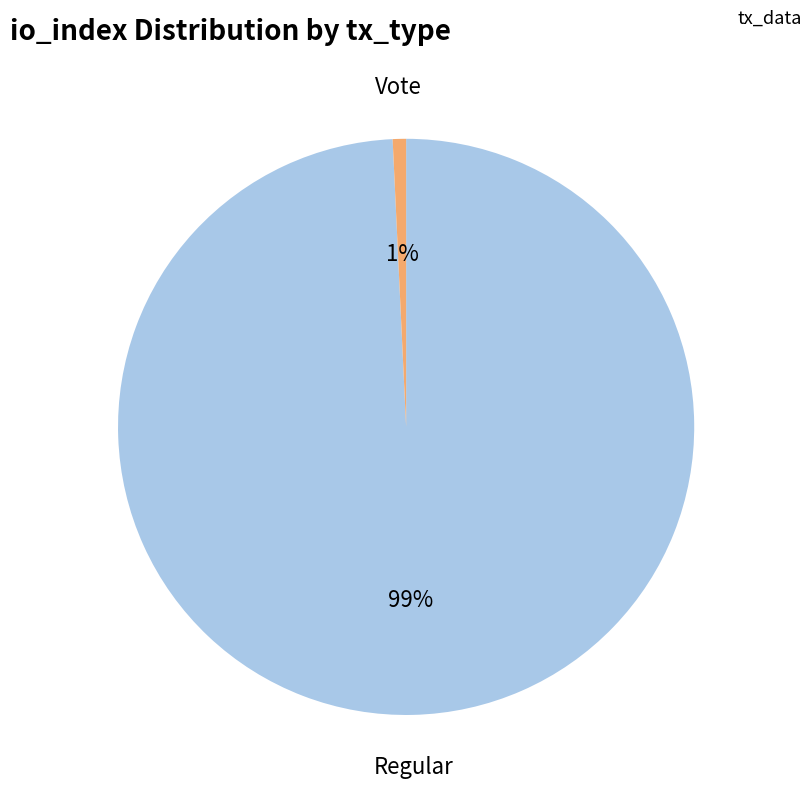

How many segments does this pie chart have?

2